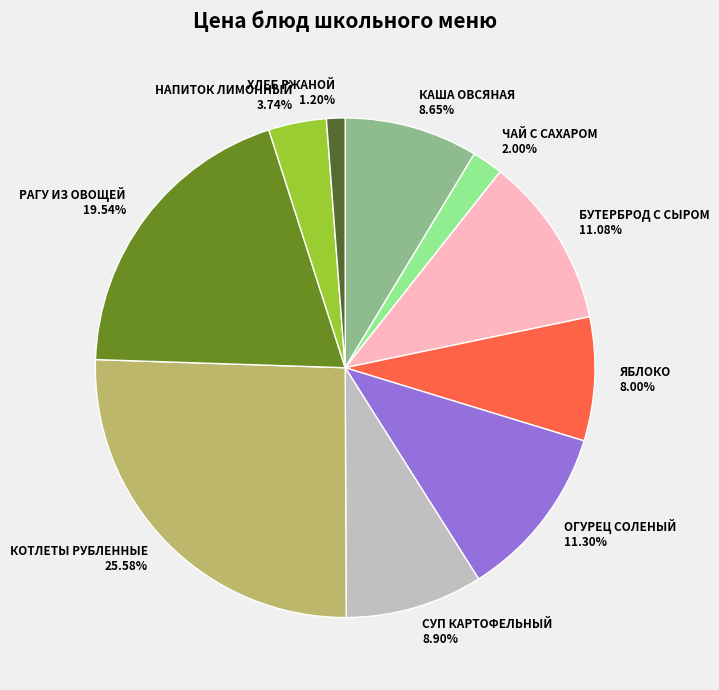

Approximately how many times larger is the value at РАГУ ИЗ ОВОЩЕЙ compared to ОГУРЕЦ СОЛЕНЫЙ?

1.7